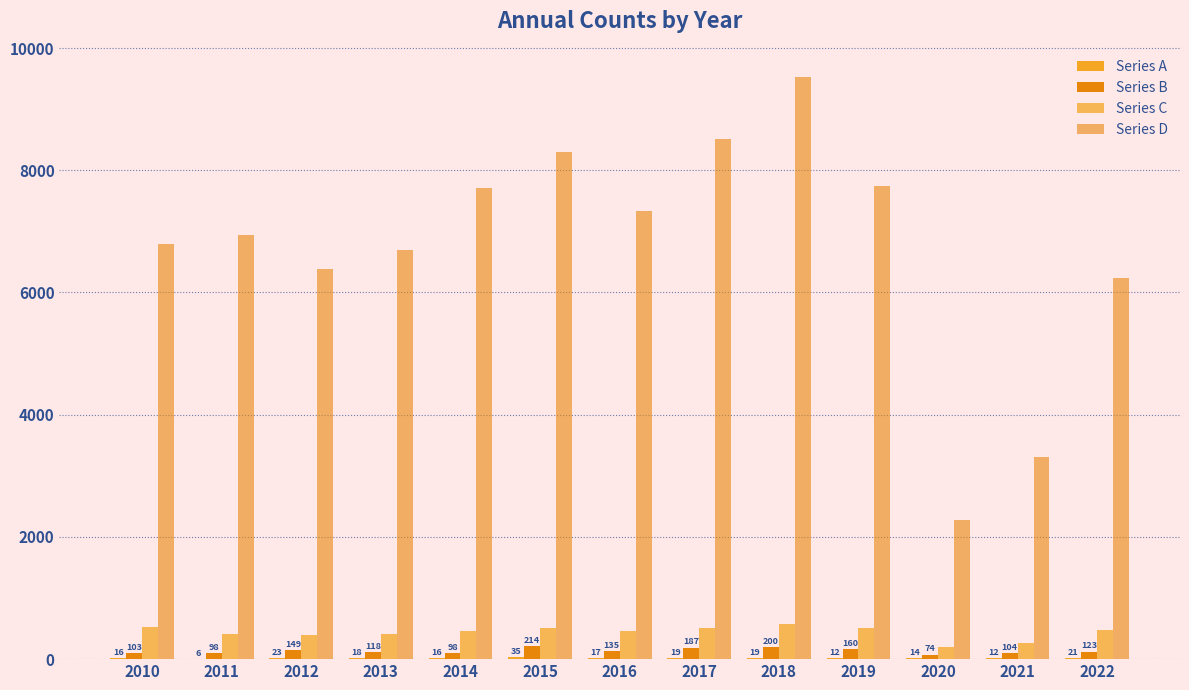

Rank the series at 2018 from highest to lowest value.

Series D, Series C, Series B, Series A